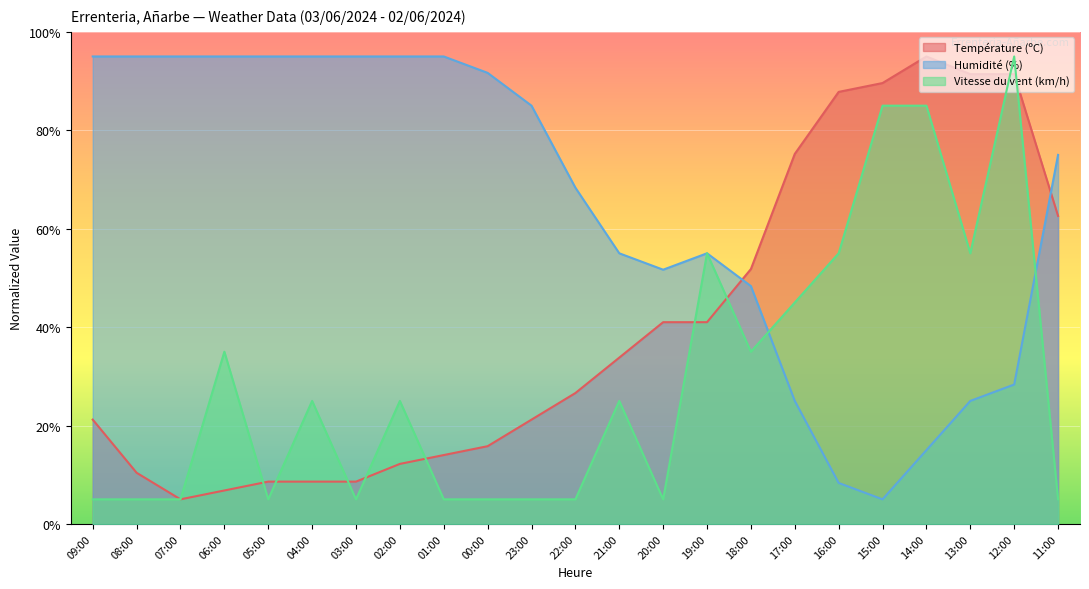

Rank the categories by Humidité (%) value from lowest to highest.

15:00, 16:00, 14:00, 17:00, 13:00, 12:00, 18:00, 20:00, 21:00, 19:00, 22:00, 11:00, 23:00, 00:00, 09:00, 08:00, 07:00, 06:00, 05:00, 04:00, 03:00, 02:00, 01:00